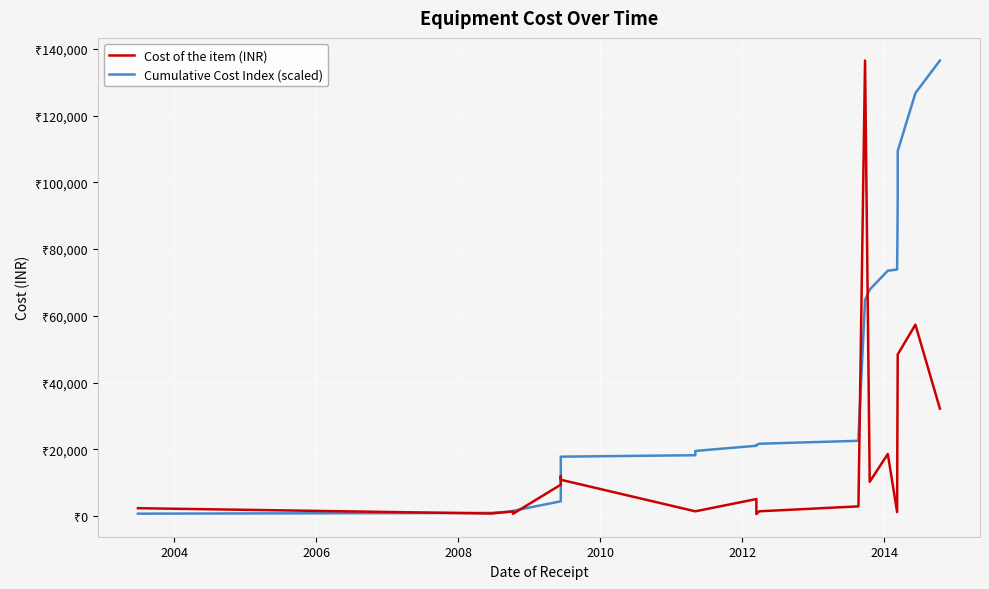

What is the minimum value shown in the chart?

598.0